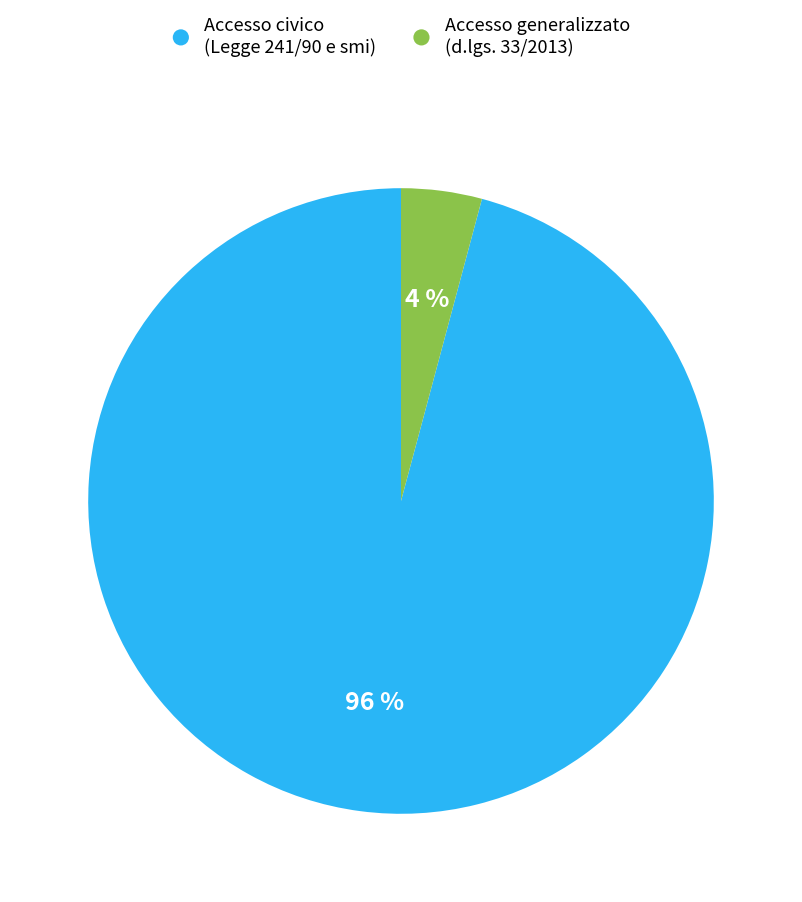

Is there a majority slice in this chart?

Yes